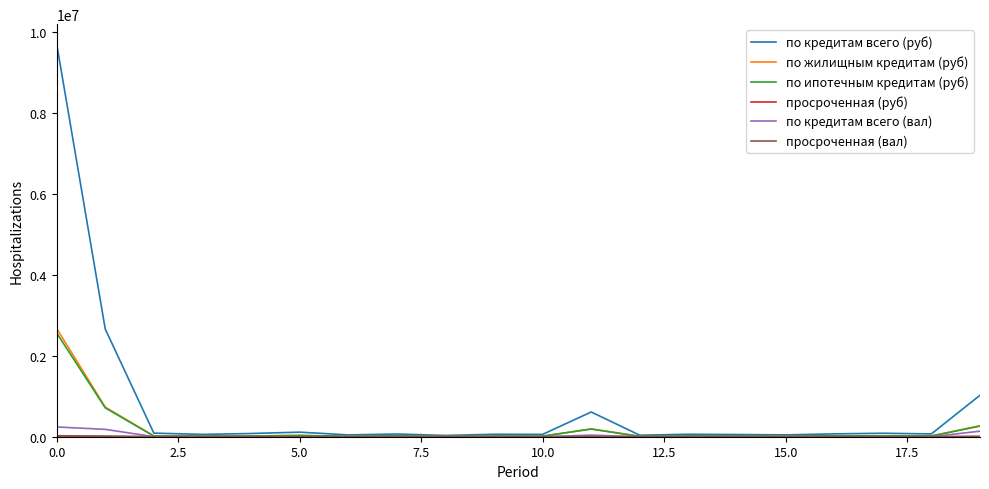

Which series has the widest spread of values?

по кредитам всего (руб)